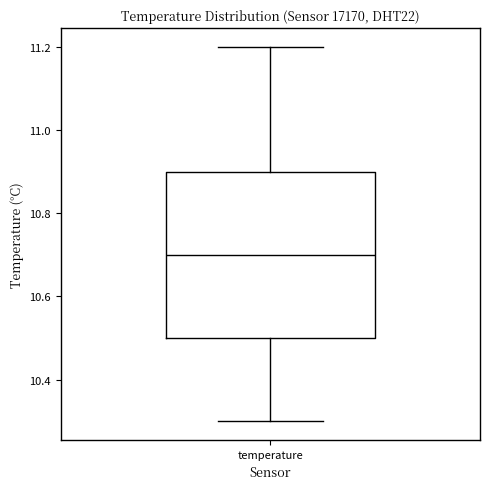

Read this box plot against the y-axis: the position of the median line, the range covered by the box, and the ends of both whiskers. The values are not printed on the chart, so give them approximately, as read against the axis.

median 10.7, box 10.5 to 10.9, whiskers 10.3 to 11.2